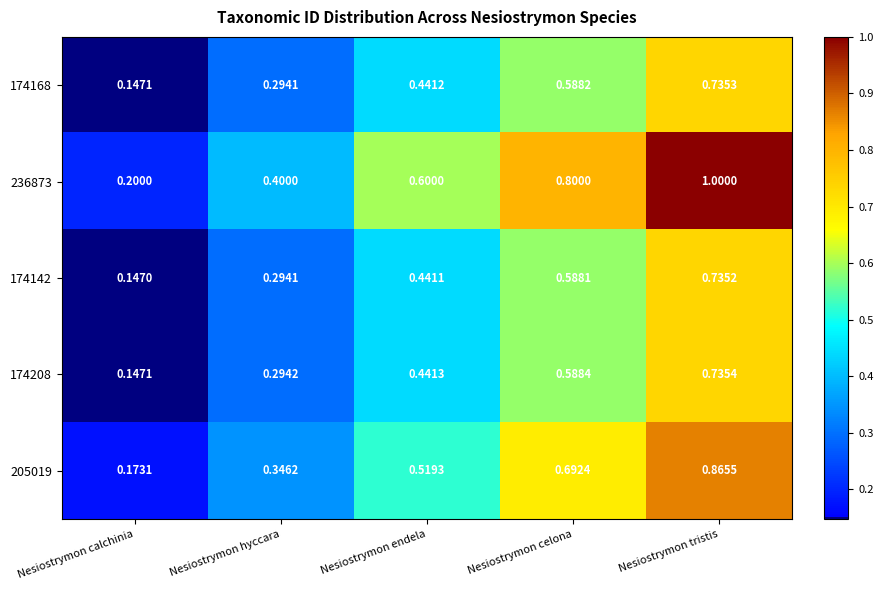

Which series has the largest total across all categories?

236873